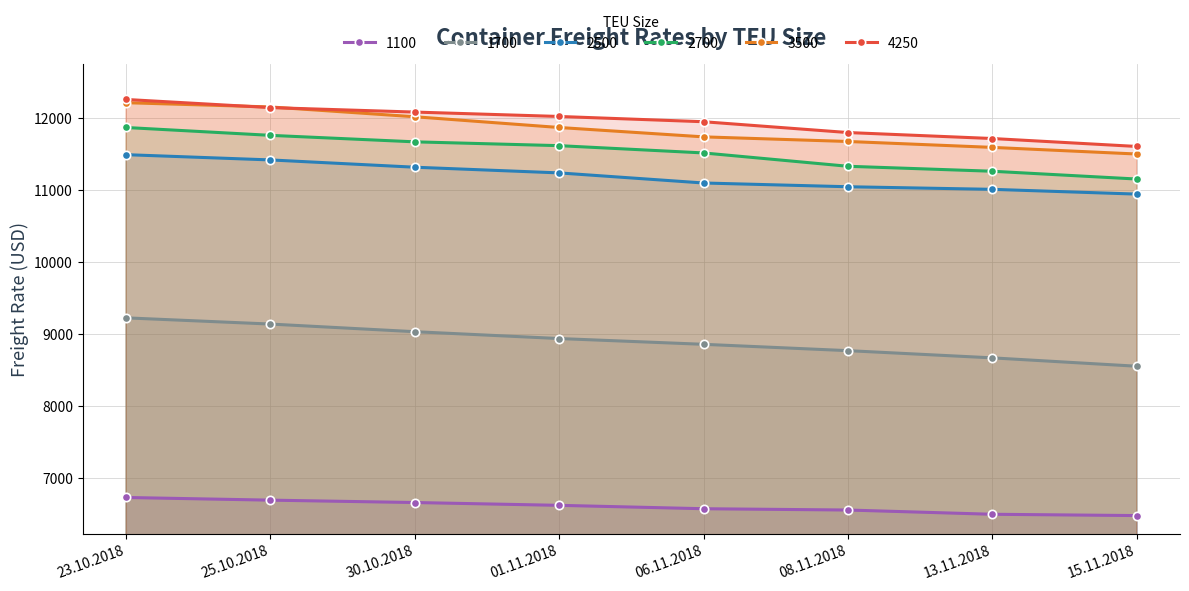

What is the difference between the highest and lowest values at 25.10.2018?

5455